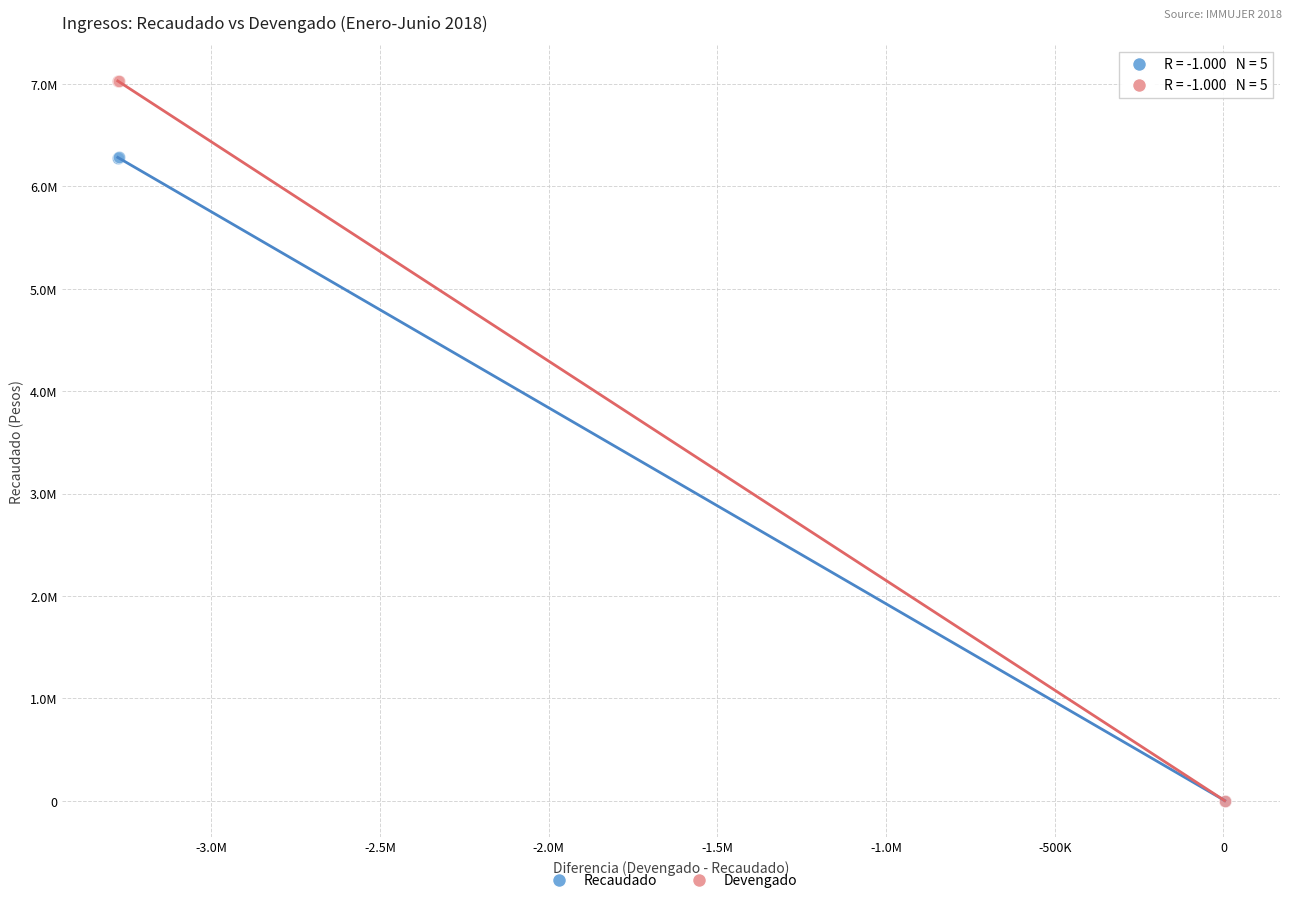

Which series has the largest Y range (max minus min)?

Devengado